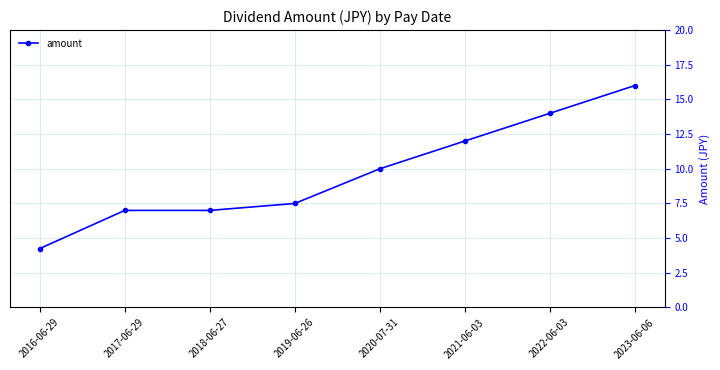

What is the sum of all values?

77.8